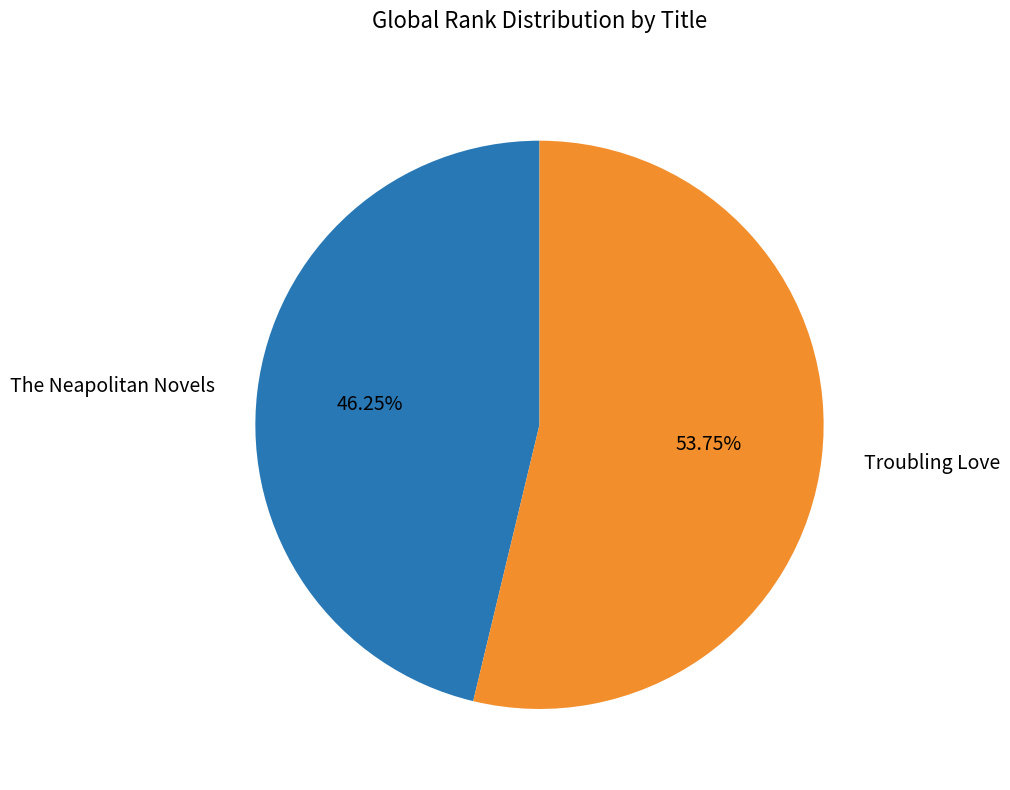

To the nearest percent, what portion does The Neapolitan Novels represent?

46%